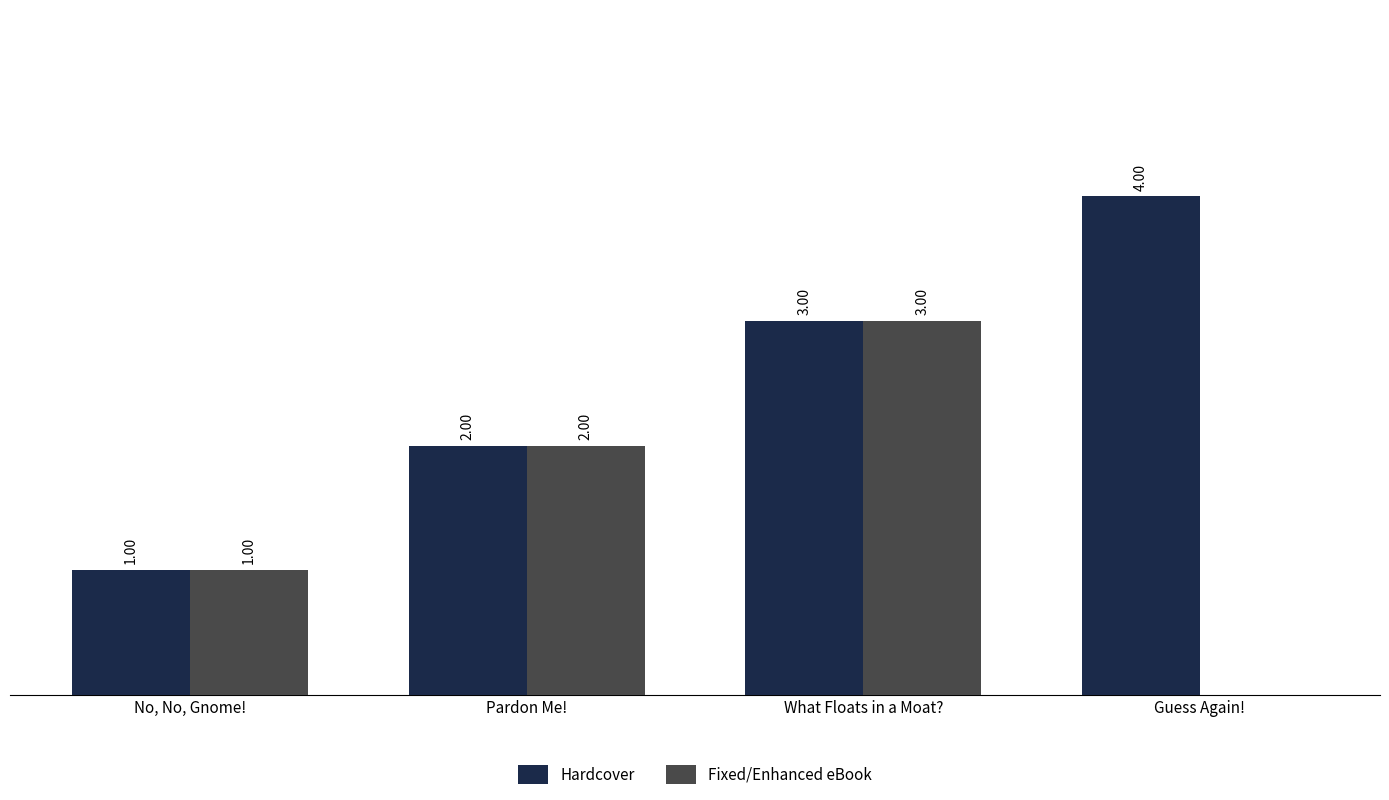

At which category is the sum across all series the highest?

What Floats in a Moat?